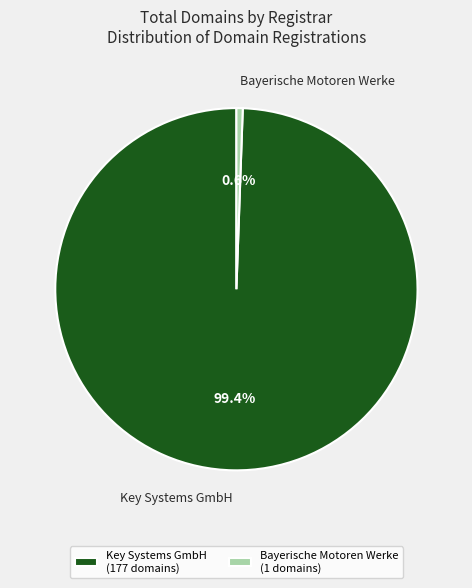

Is the sum of Key Systems GmbH and Bayerische Motoren Werke greater than half?

Yes